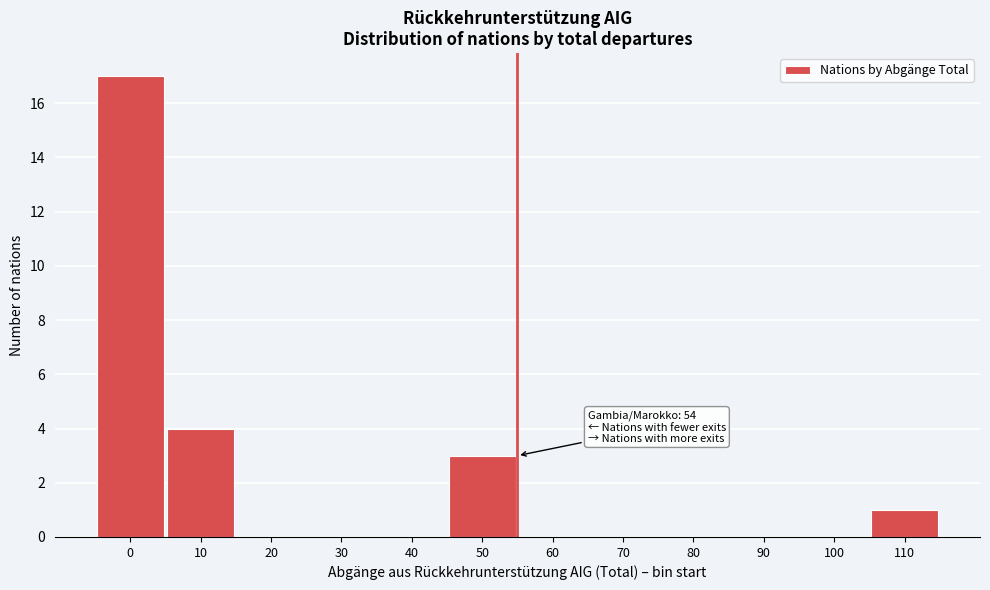

Reading left to right, extract all data points from this chart.

0=17	10=4	20=0	30=0	40=0	50=3	60=0	70=0	80=0	90=0	100=0	110=1